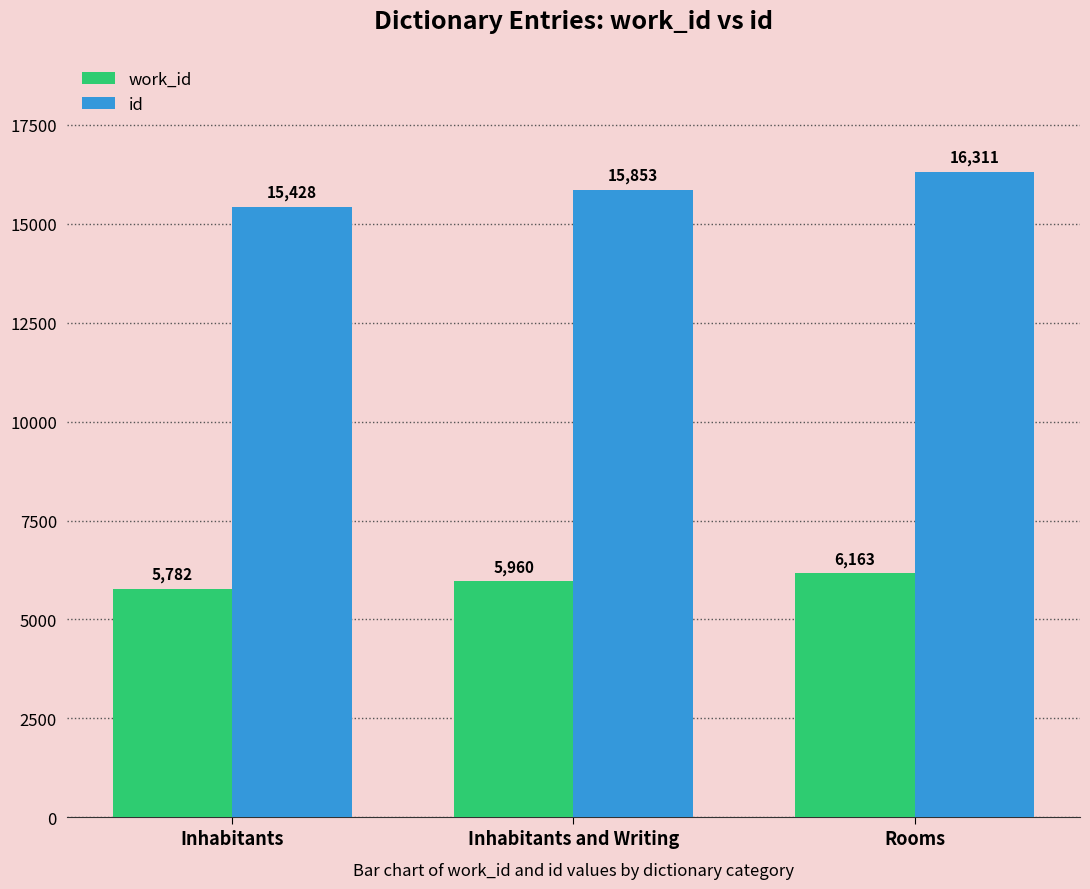

At which label is work_id closest to 5972?

Inhabitants and Writing